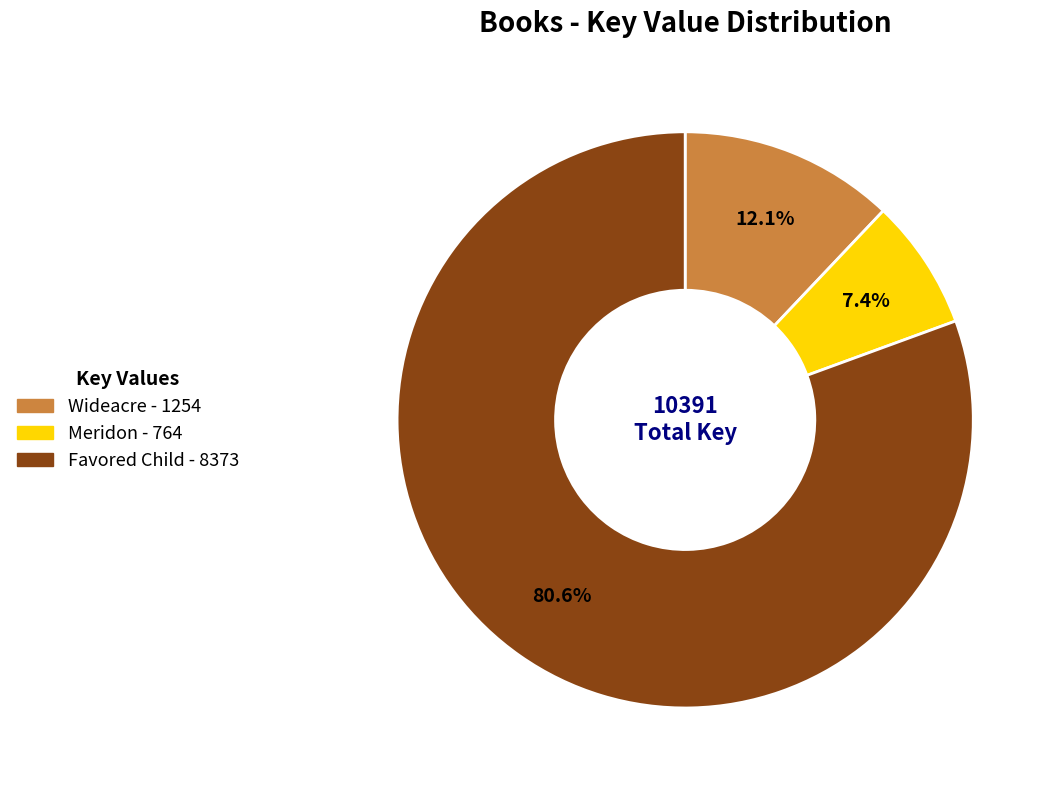

To the nearest percent, what is the average slice percentage?

33%